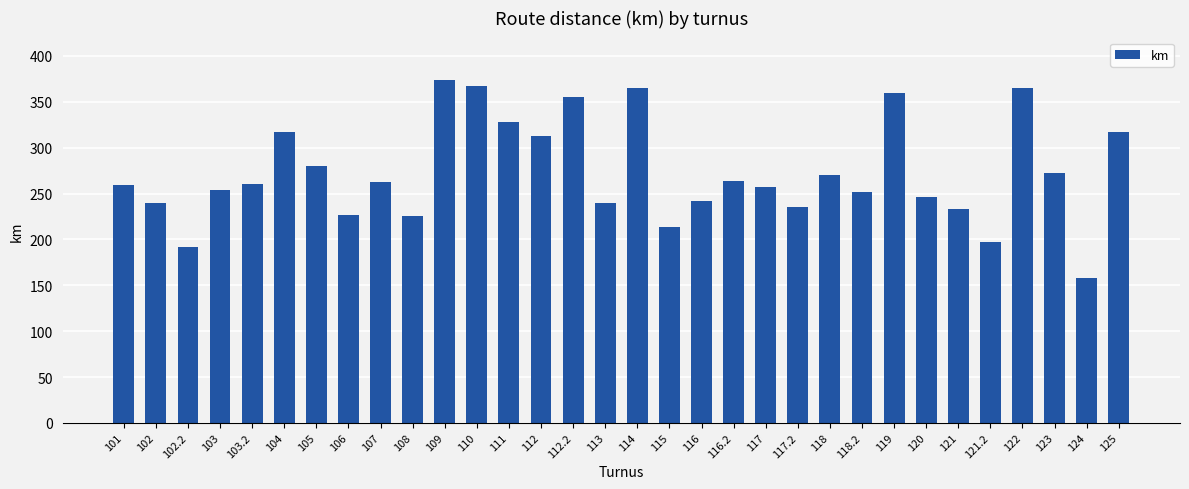

True or false: the data shows 313.0 at 112.

True